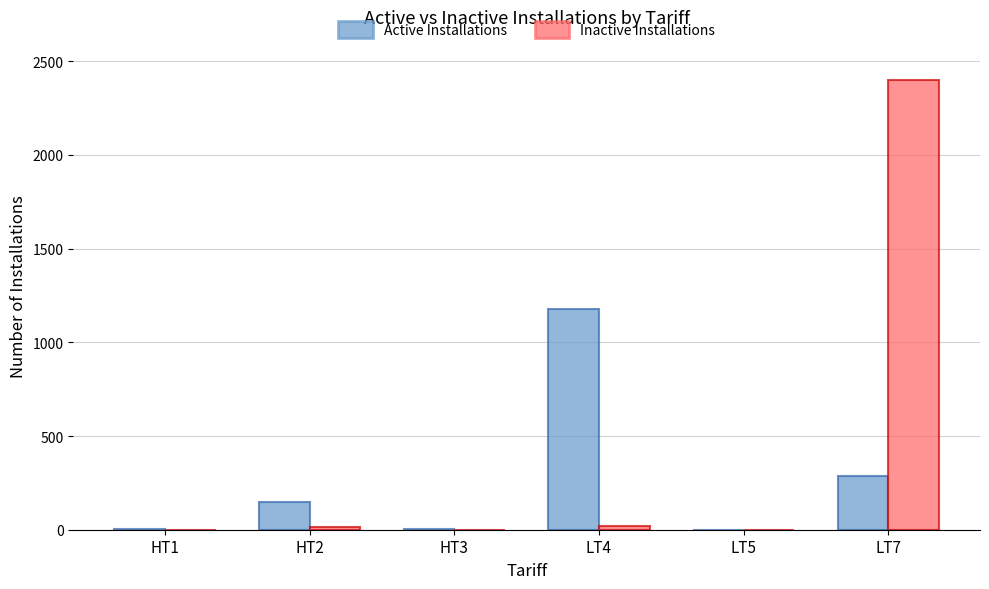

What is the sum of all Active Installations values?

1626